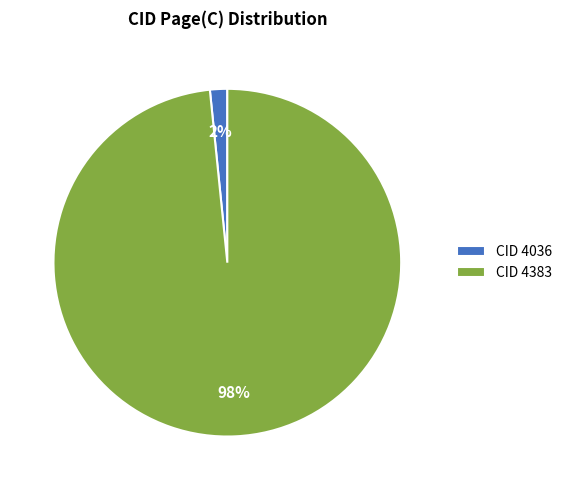

Which slice is the largest?

CID 4383